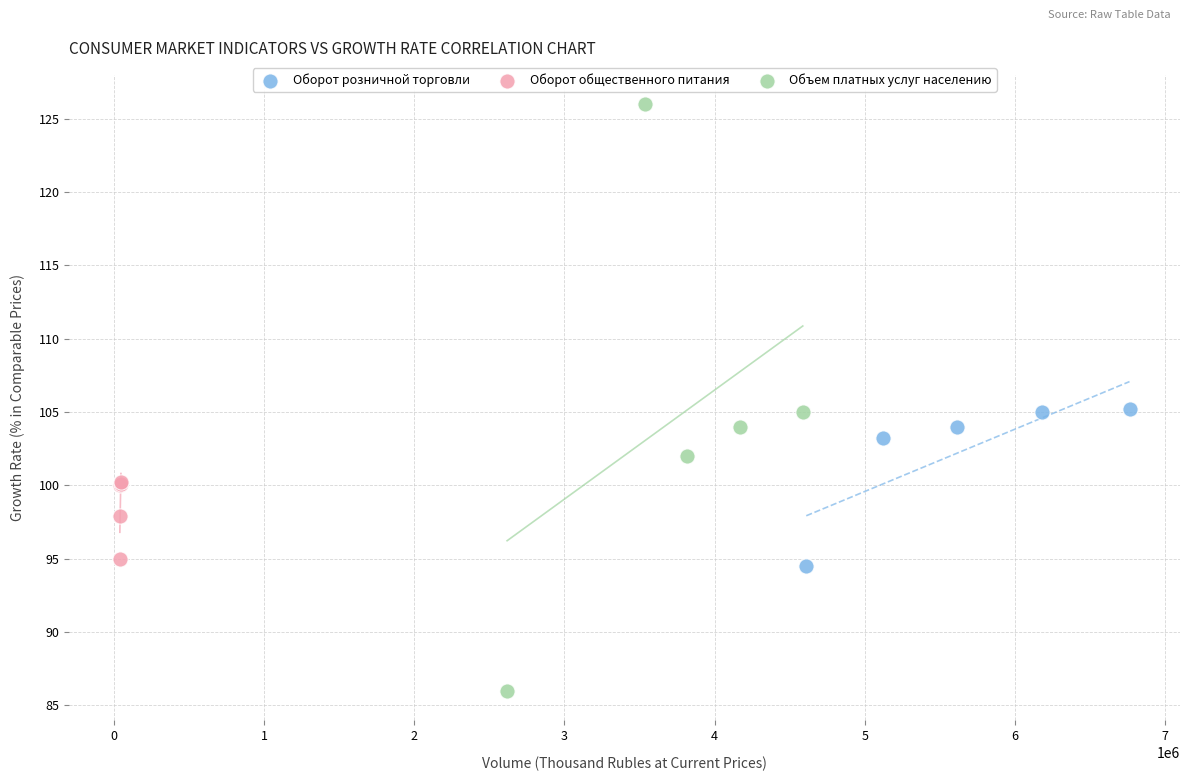

Which series has the widest spread of Y values?

Объем платных услуг населению